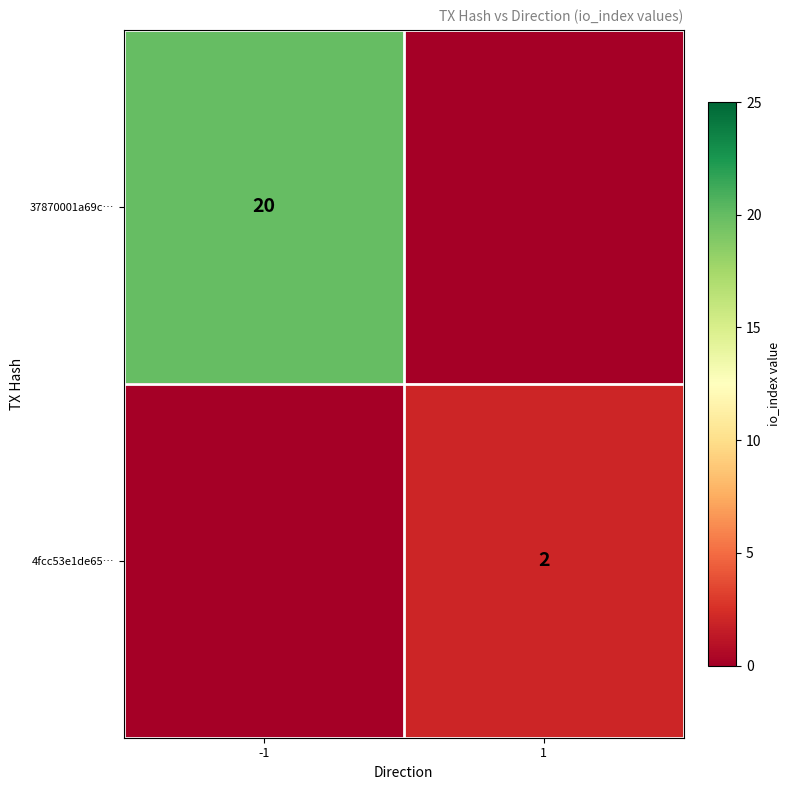

The value of 4fcc53e1de65… at 1 is 3. True or false?

False